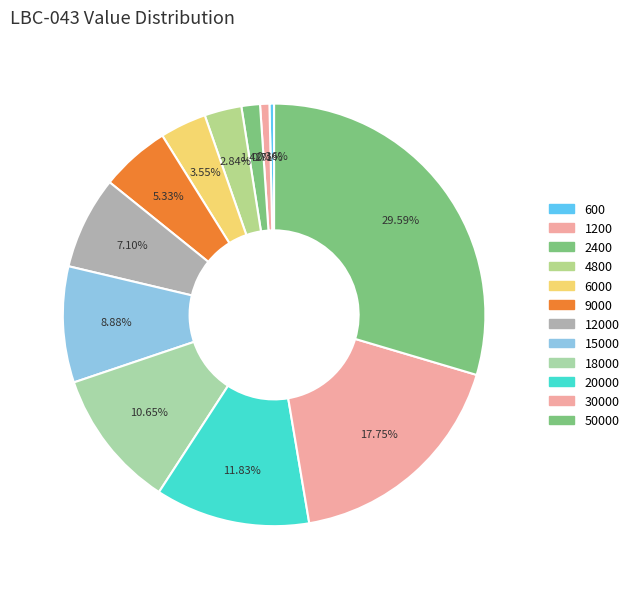

How many segments does this pie chart have?

12